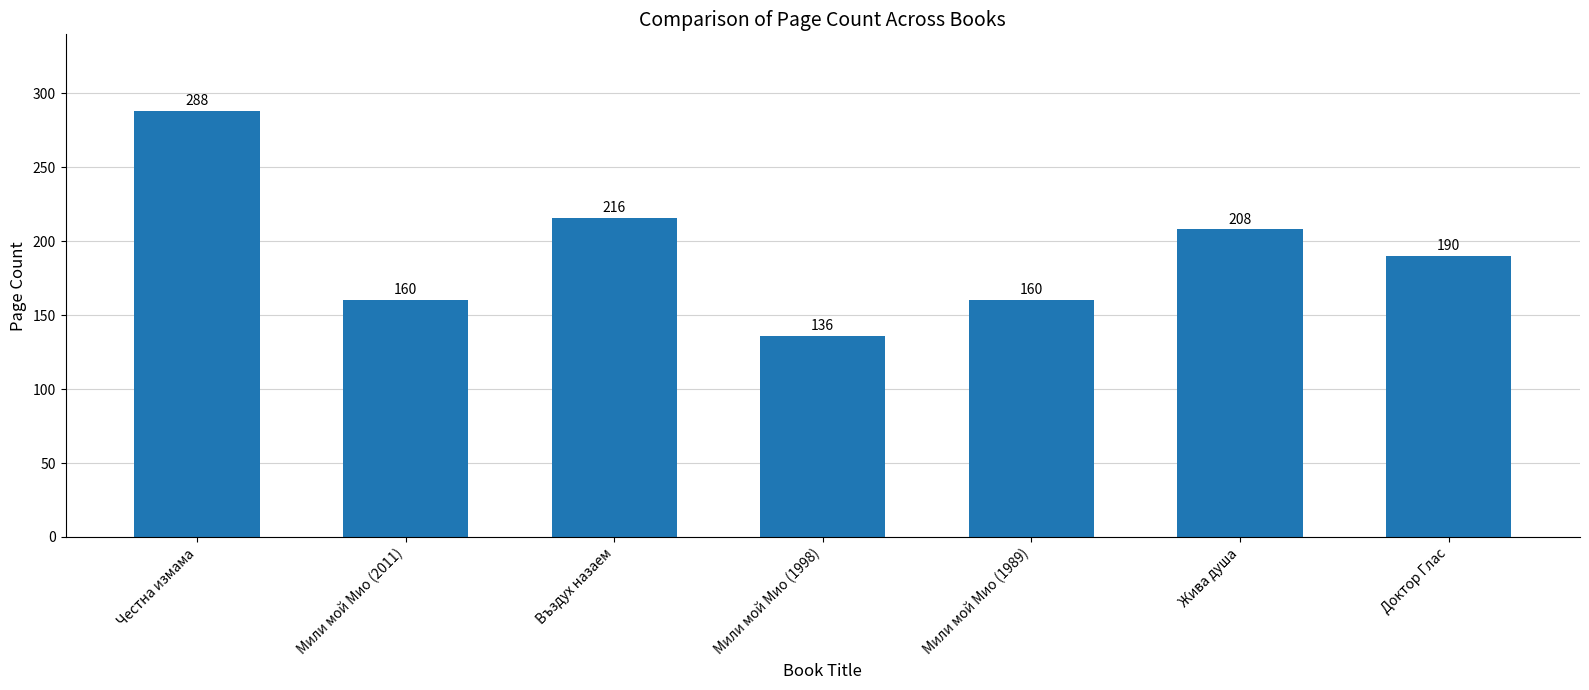

At which category does the chart reach its peak across all series?

Честна измама